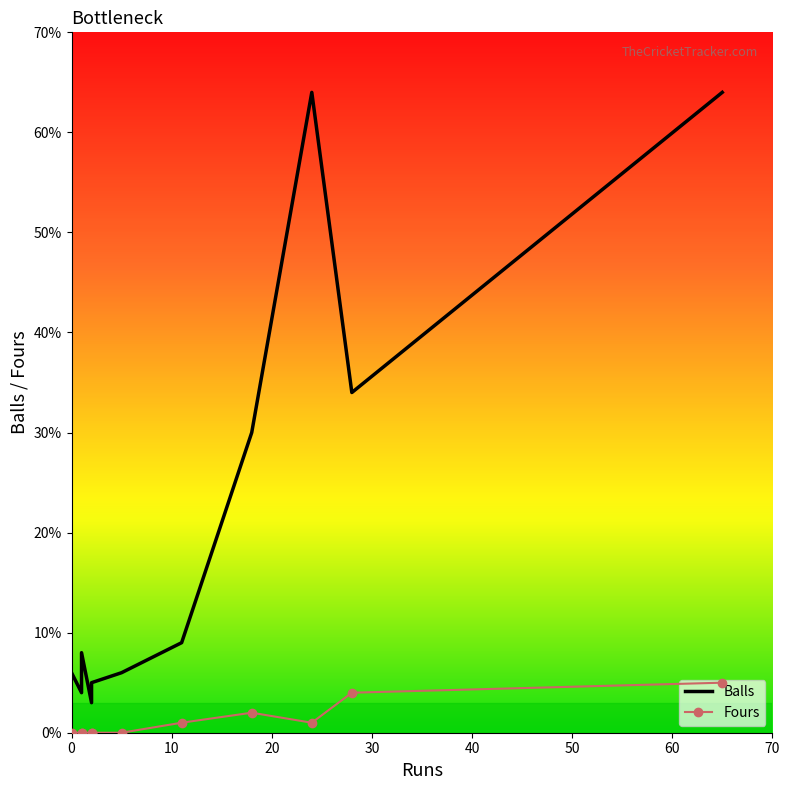

True or false: Balls and Fours intersect in this chart.

False